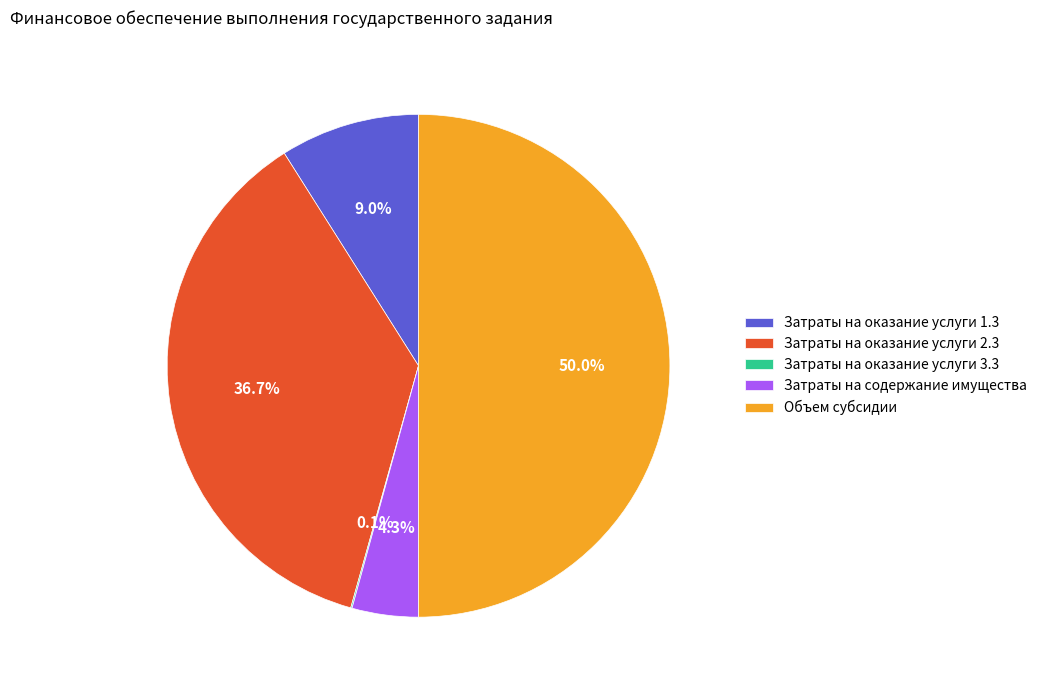

Which category has the biggest portion of the pie?

Объем субсидии